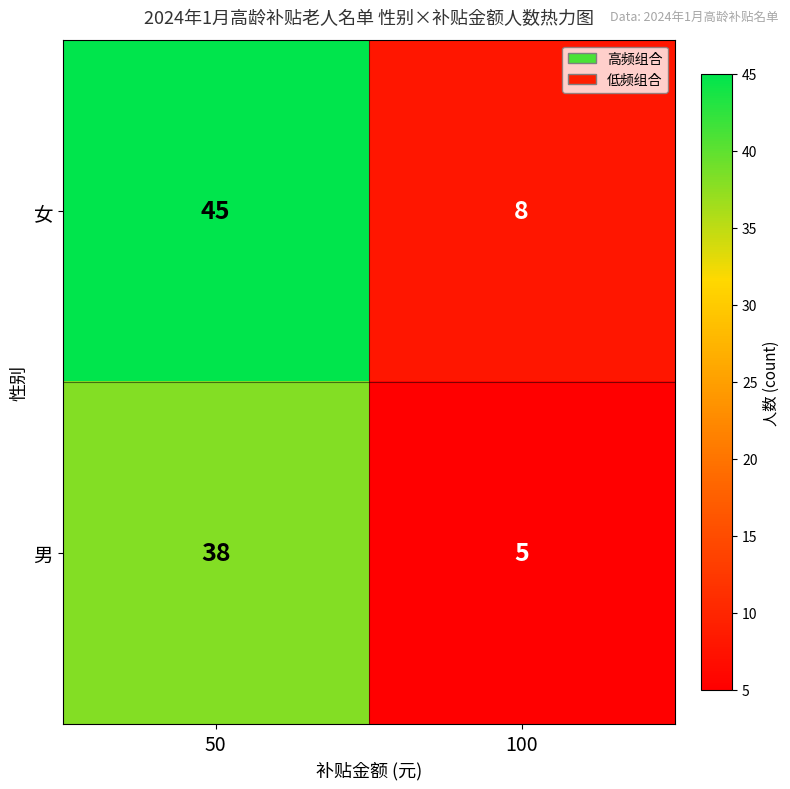

The 男 series shows 5 at 100. True or false?

True